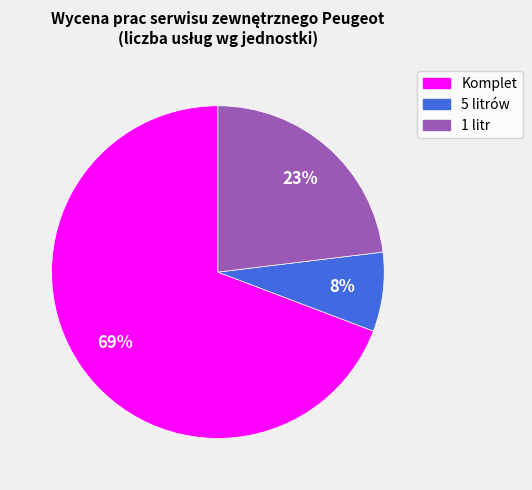

Is there any slice that represents more than half of the pie?

Yes